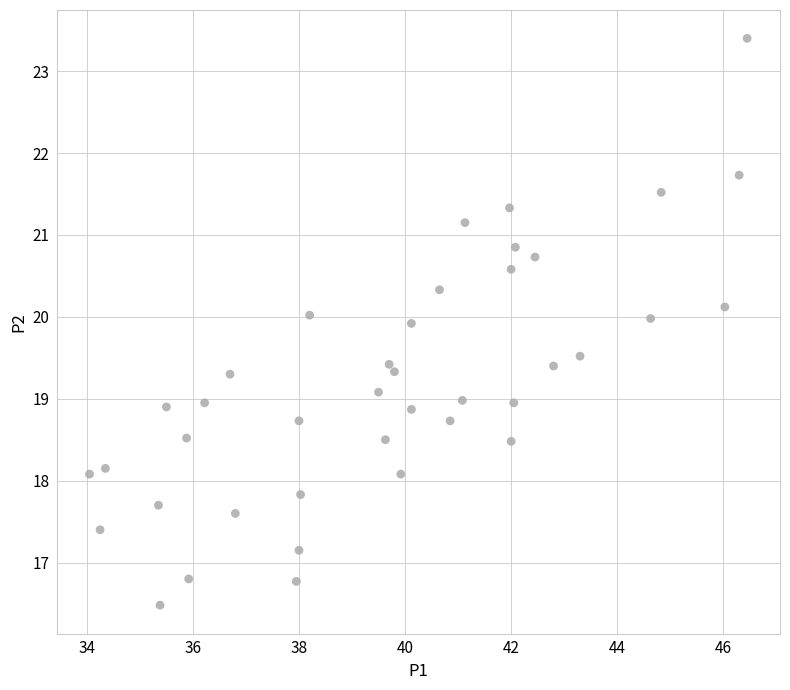

What is the range of Y values (max minus min)?

6.9